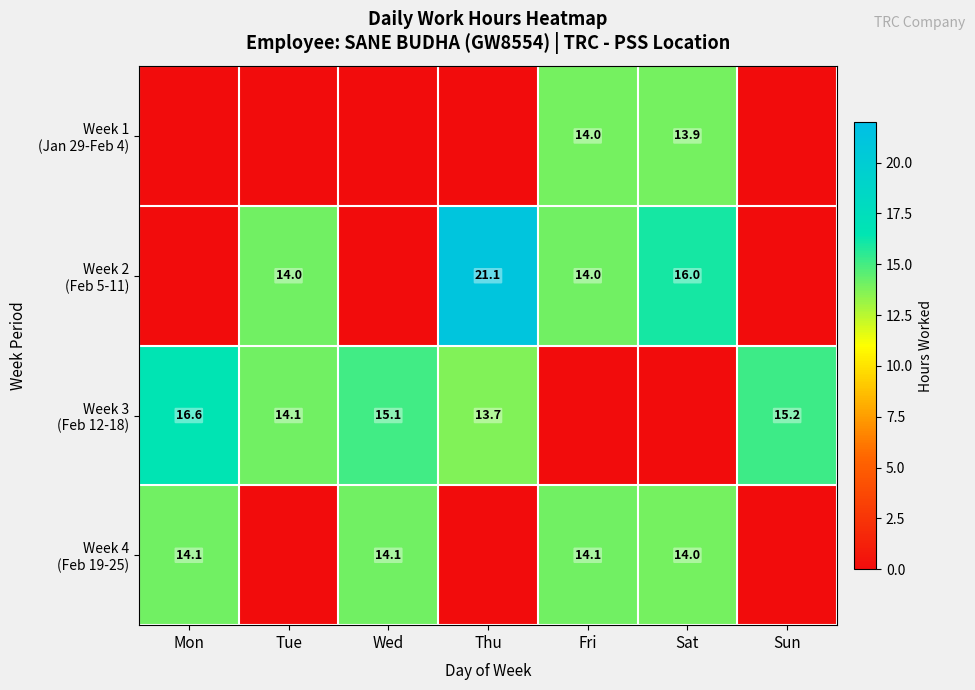

Is it true that Week 4 (Feb 19-25) equals -7.6 at Thu?

False